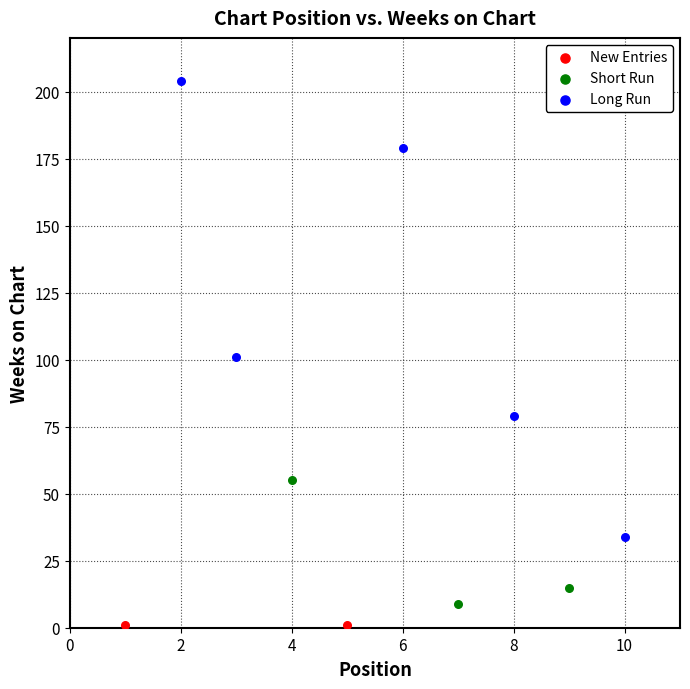

Which series contains the lowest Y value?

New Entries